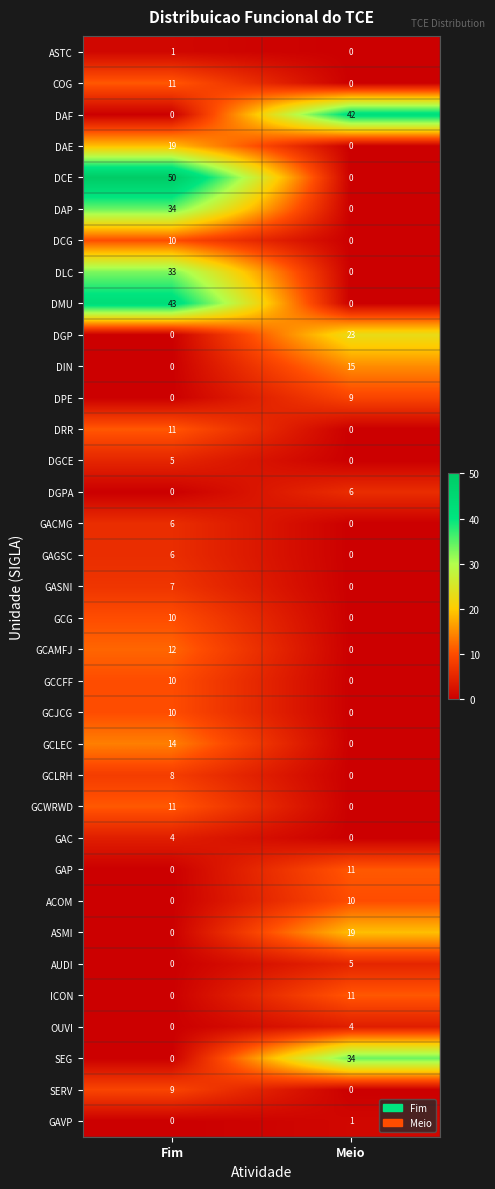

Between Fim and Meio, which series saw the biggest shift?

DCE